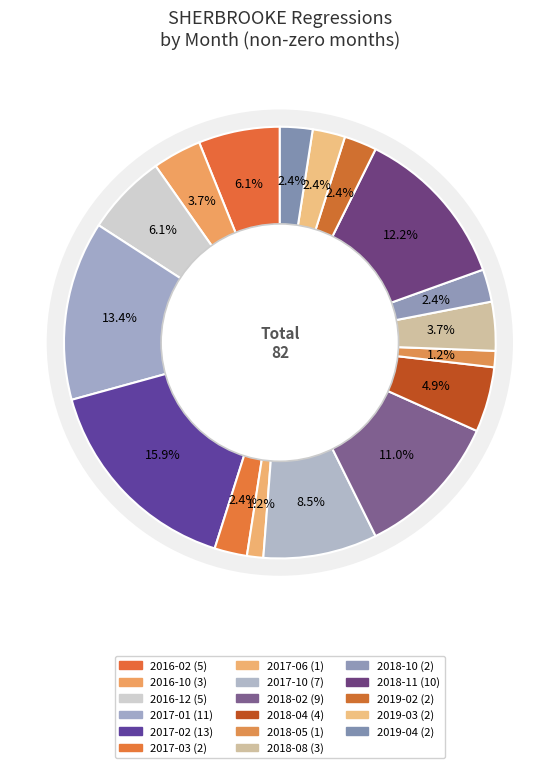

What is the ratio of the value at 2016-12 to the value at 2018-10?

2.5